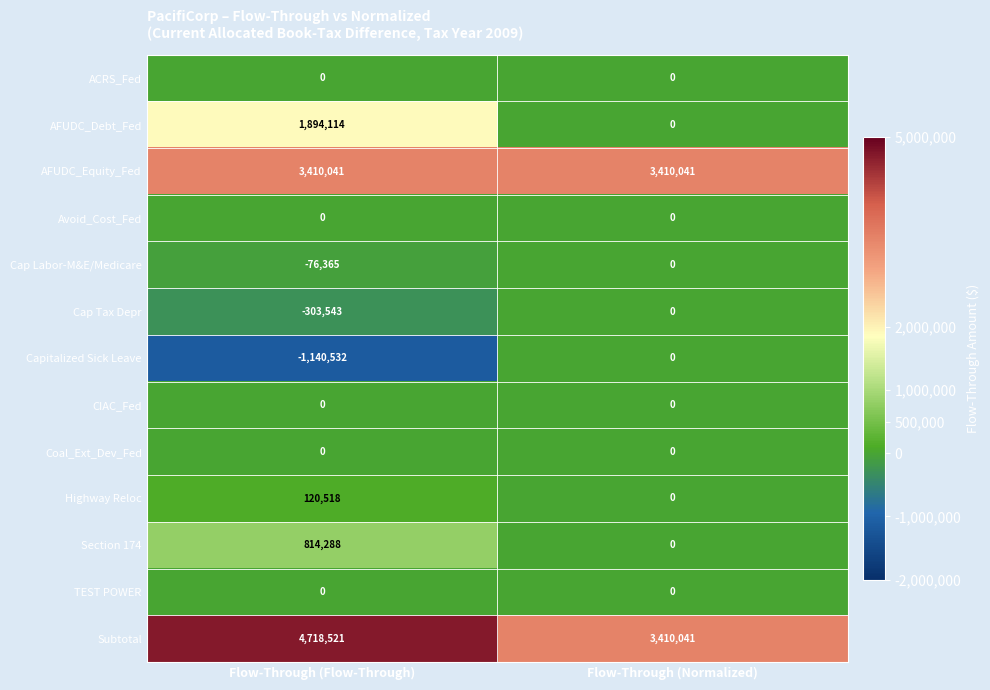

What is the greatest value displayed?

4718521